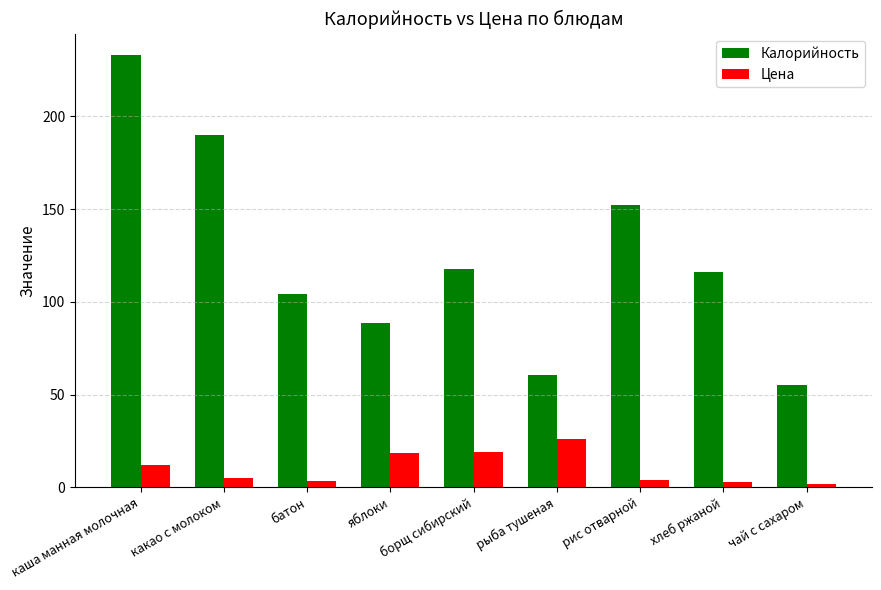

What is the label of the 3rd bar from the right?

рис отварной